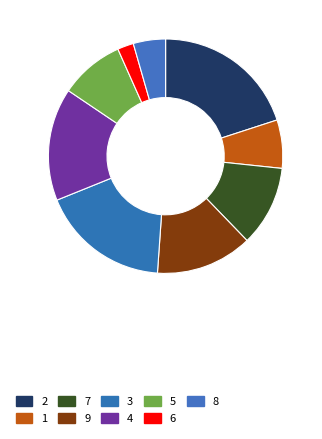

How many slices are in this pie chart?

9